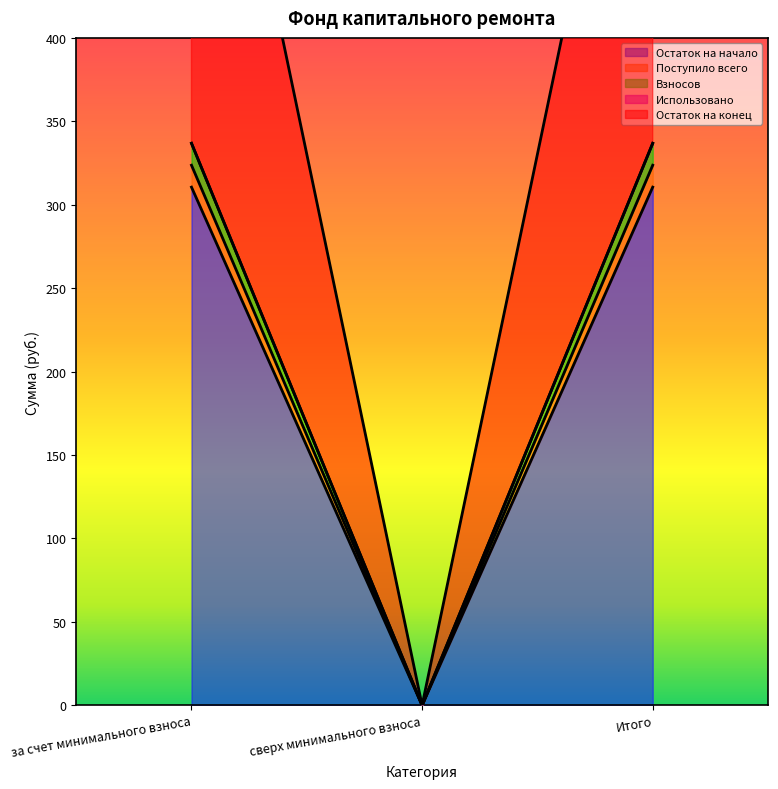

What is the maximum value for Остаток на конец?

336.8